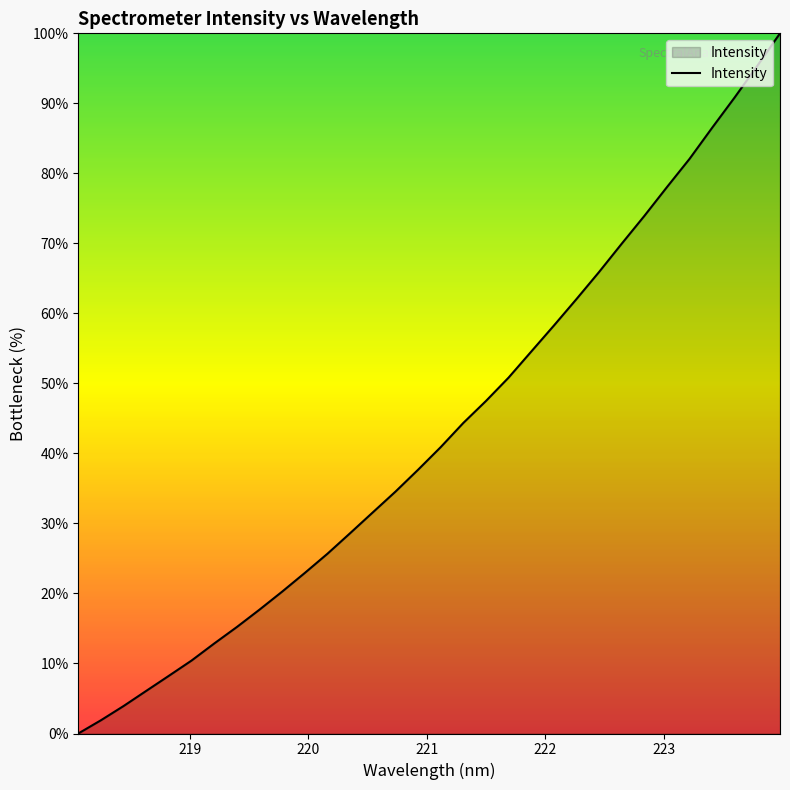

What is the difference between the maximum and minimum values?

100.0